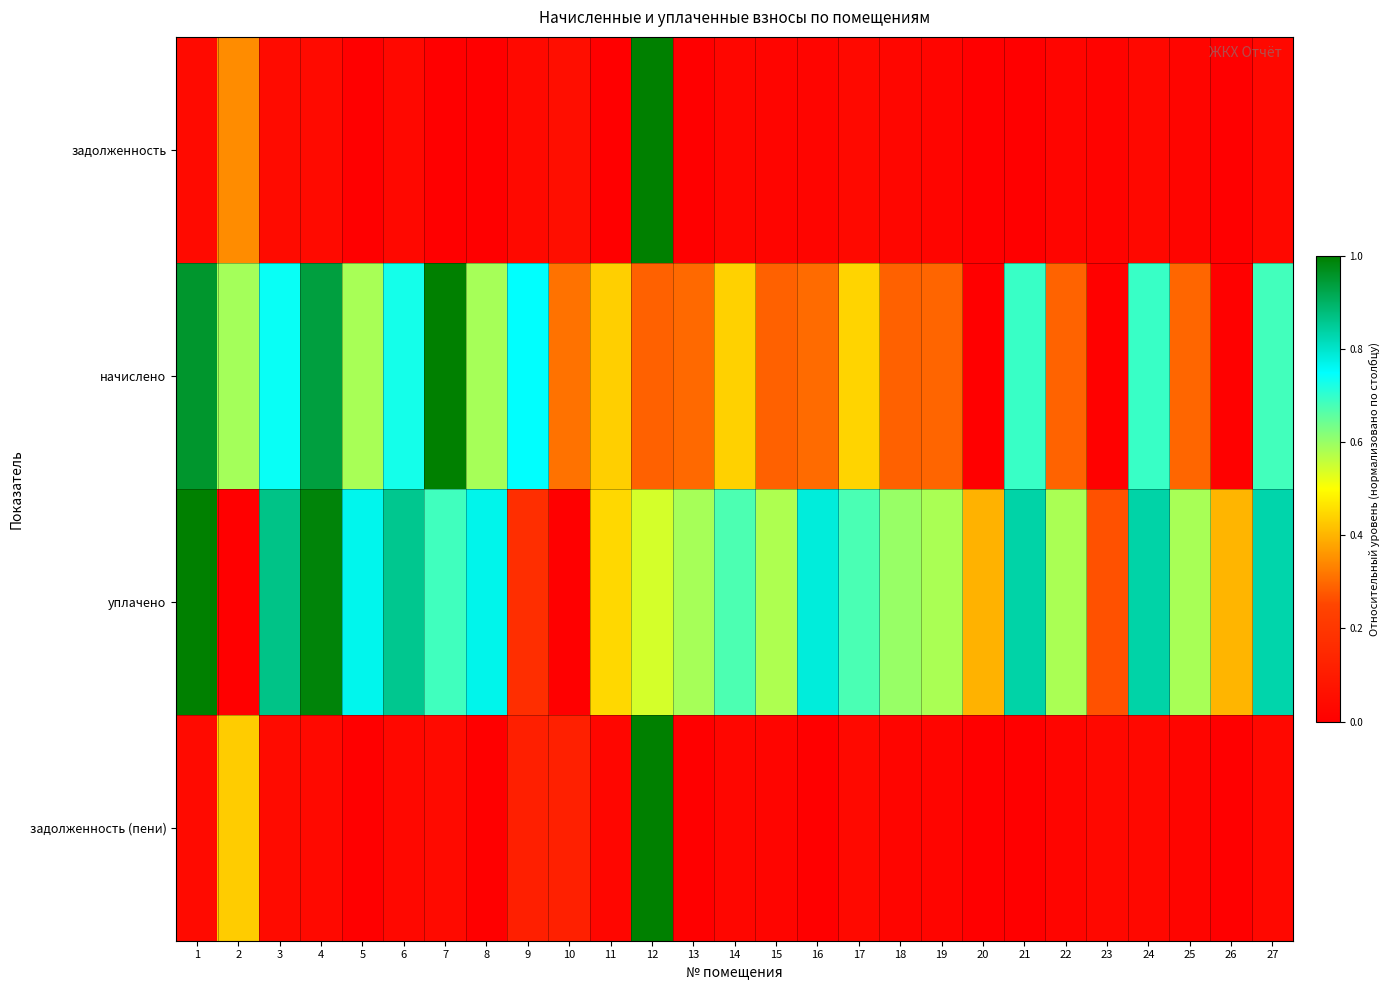

What is the greatest value displayed?

1.0